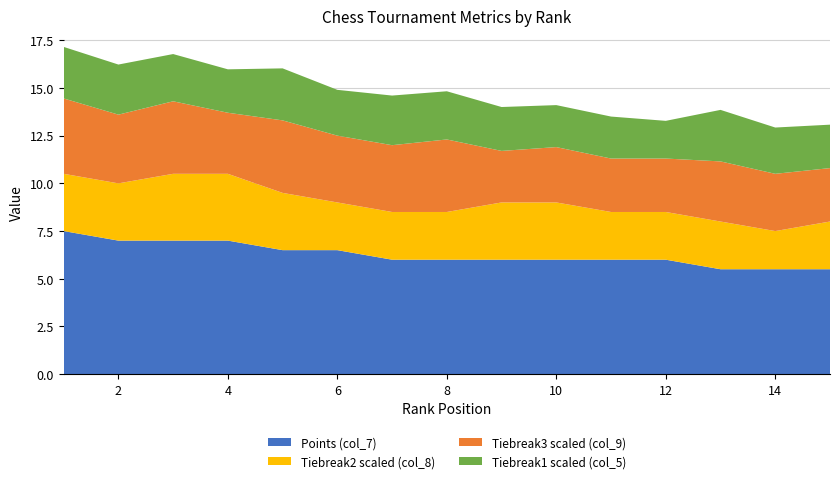

The Points (col_7) series shows 6.0 at 12. True or false?

True